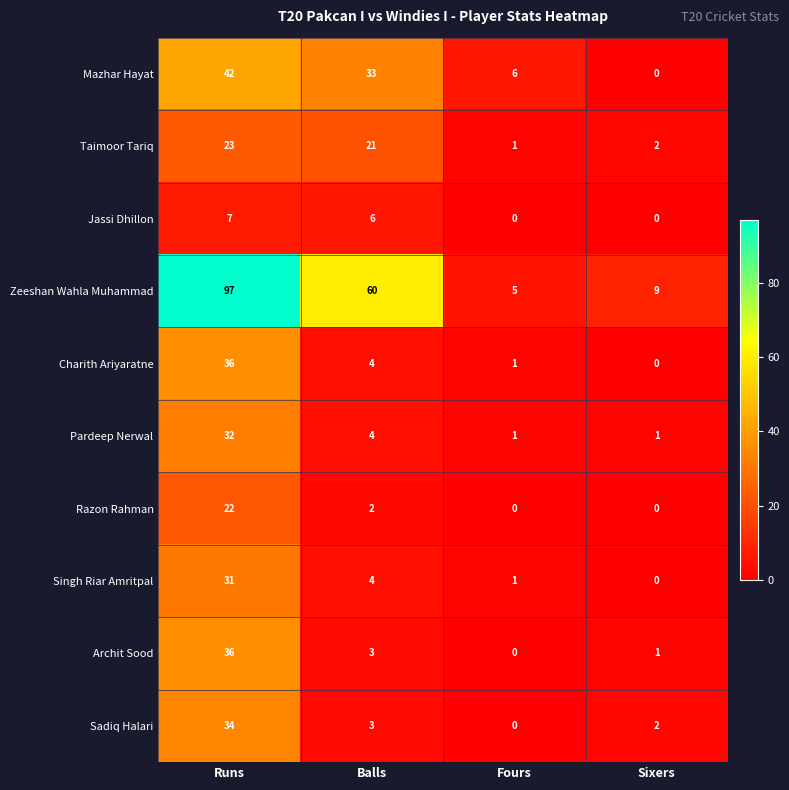

Read the Zeeshan Wahla Muhammad value at Runs, to the nearest 10.

100